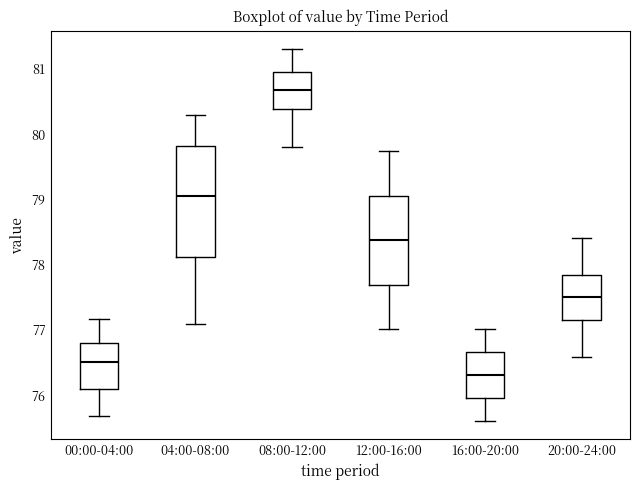

Where does the median line of the box for 20:00-24:00 sit on the y-axis? The values are not printed on the chart, so give them approximately, as read against the axis.

77.5